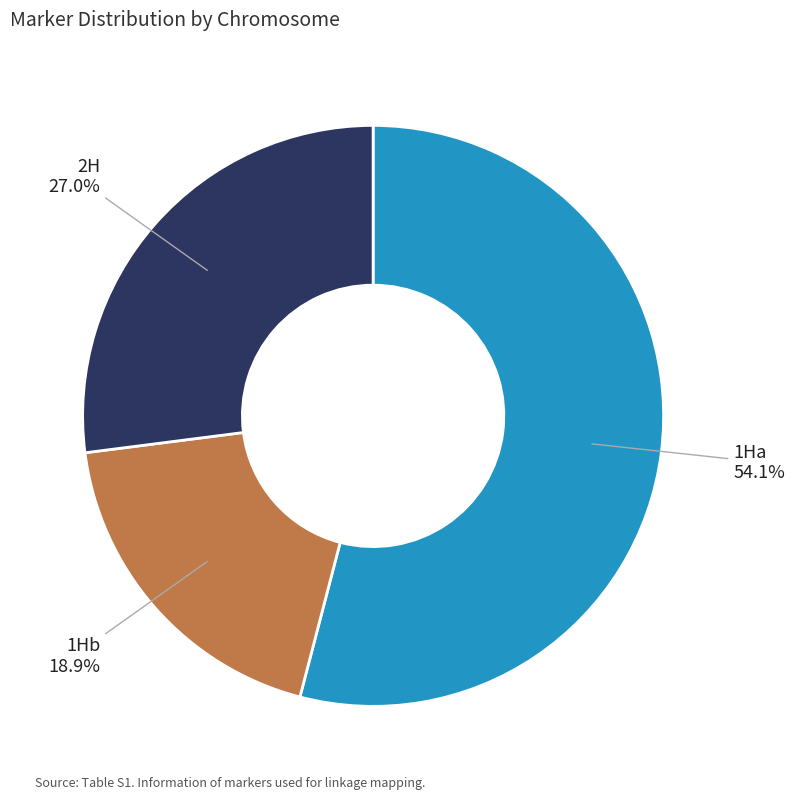

What is the ratio of the value at 2H to the value at 1Hb?

1.4